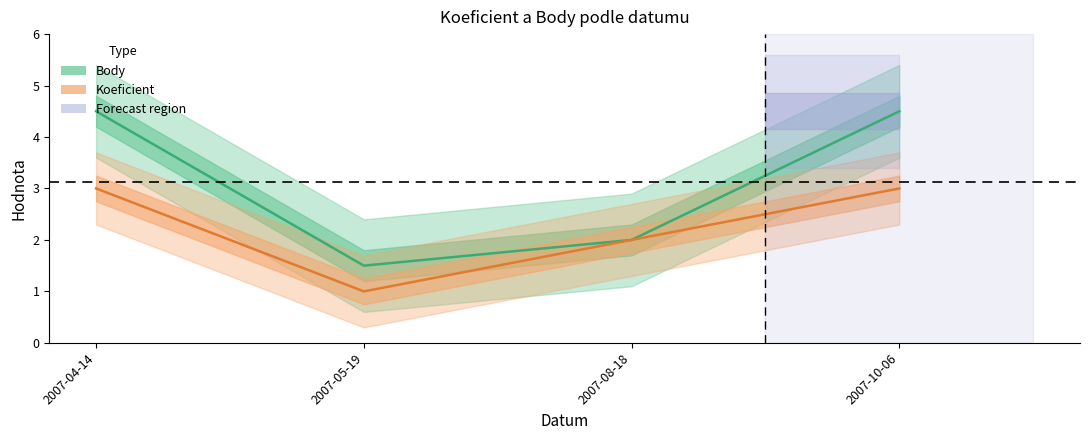

Between 2007-04-14 and 2007-10-06, which series saw the biggest shift?

Body